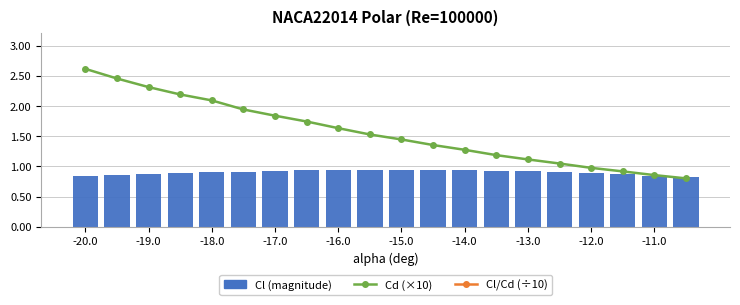

What is the average value of the Cd (×10) series?

1.6